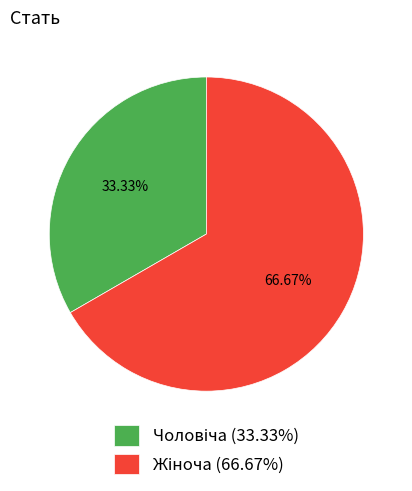

Is there any slice that represents more than half of the pie?

Yes